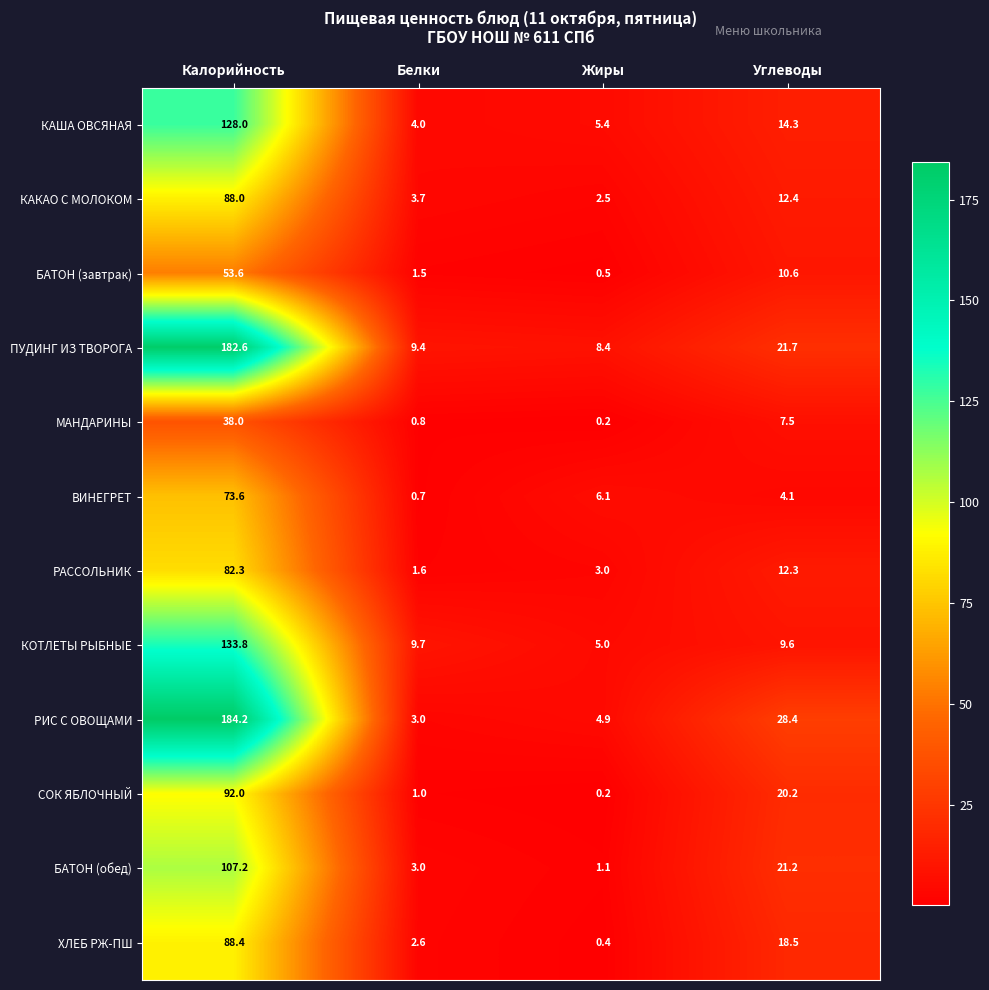

What is the difference between the maximum and minimum values in the КАКАО С МОЛОКОМ series?

85.5